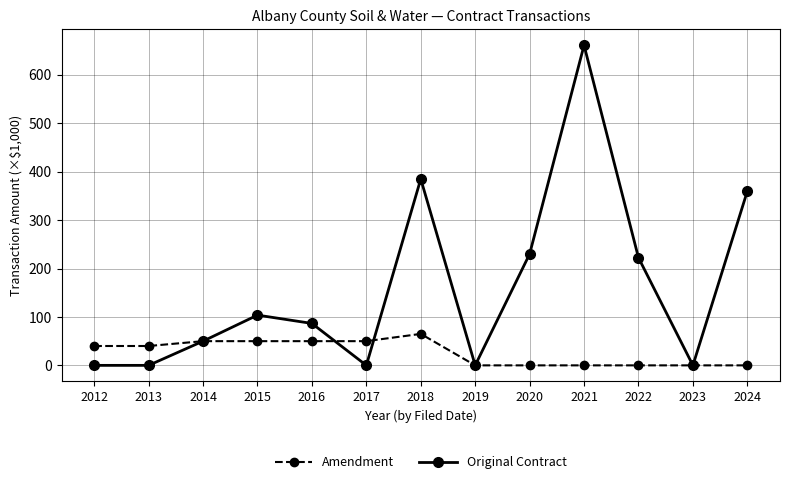

Is it true that Original Contract equals 0.0 at 2017?

True